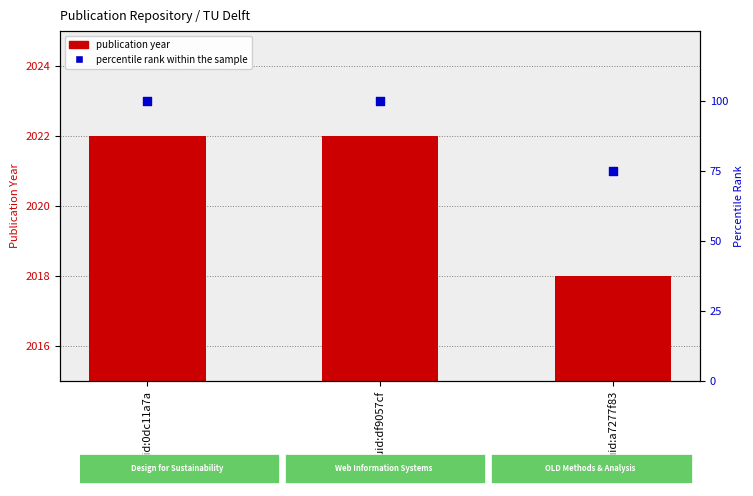

Which series has the largest Y range (max minus min)?

percentile rank within the sample